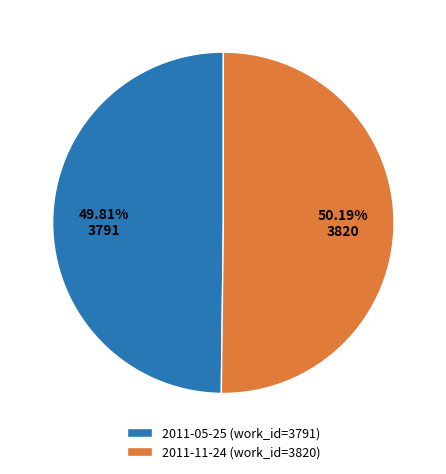

Approximately how many times larger is the value at 2011-11-24 (work_id=3820) compared to 2011-05-25 (work_id=3791)?

1.0